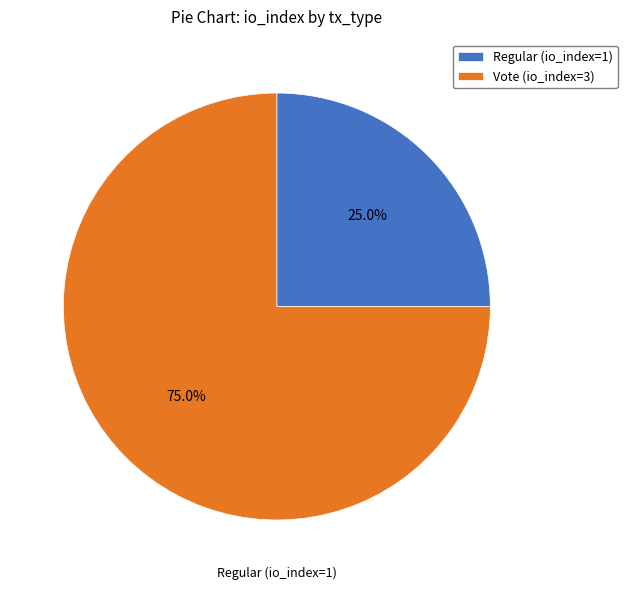

To the nearest percent, what is the combined percentage of Vote (io_index=3) and Regular (io_index=1)?

100%